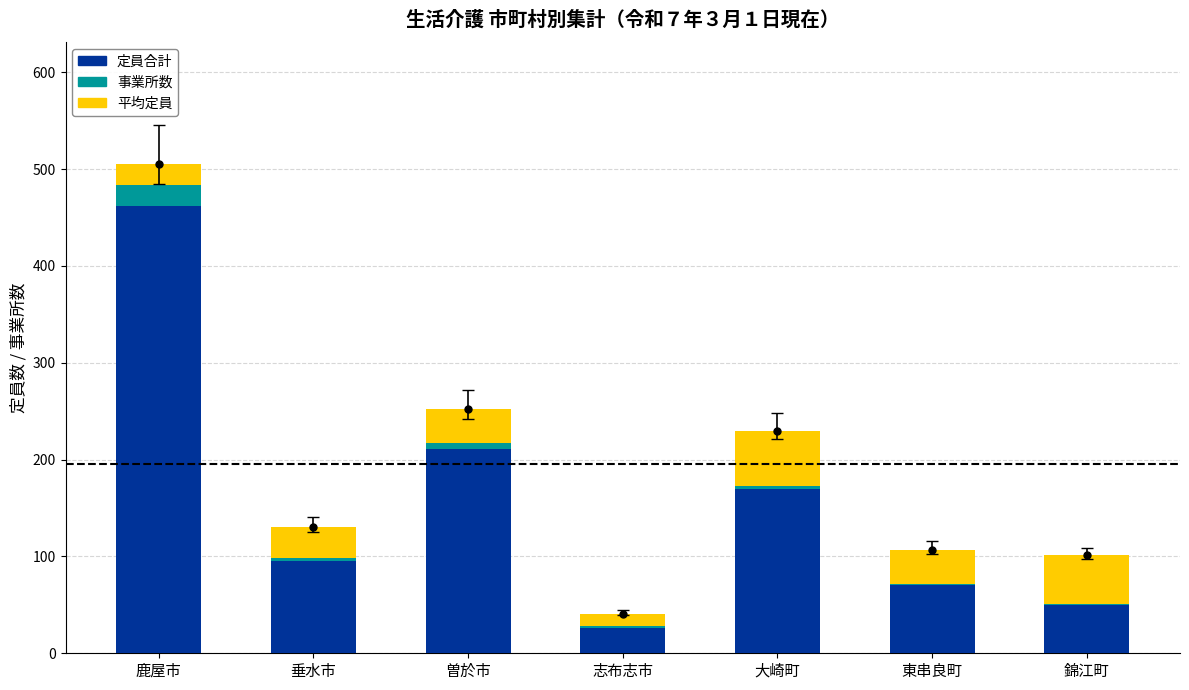

What is the lowest value of the 事業所数 series?

1